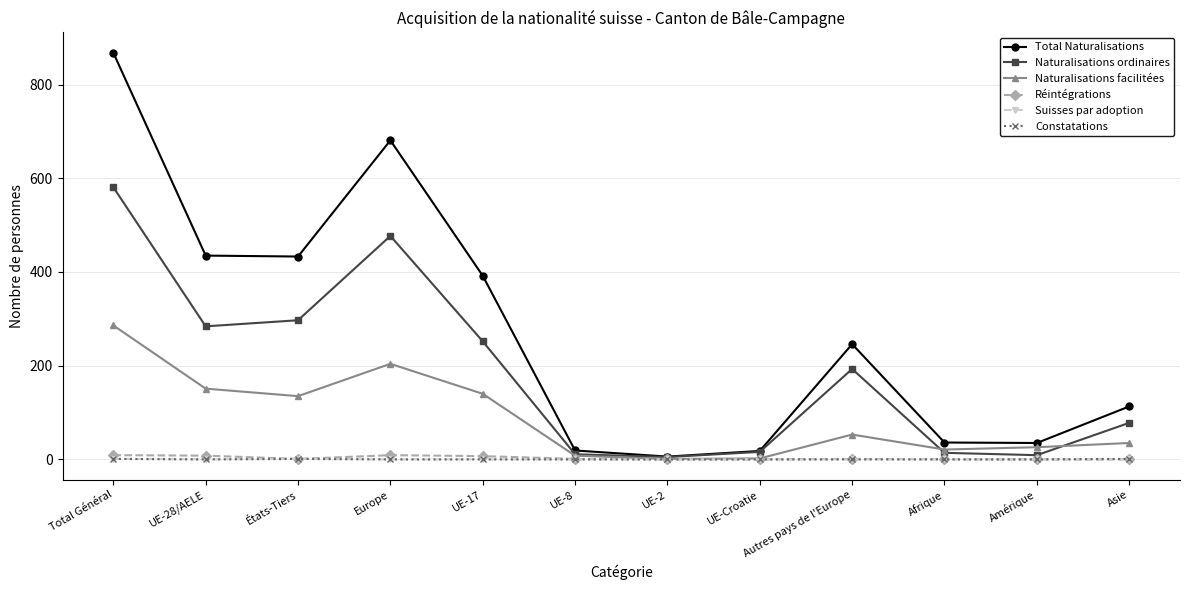

Which series has the largest total across all categories?

Total Naturalisations